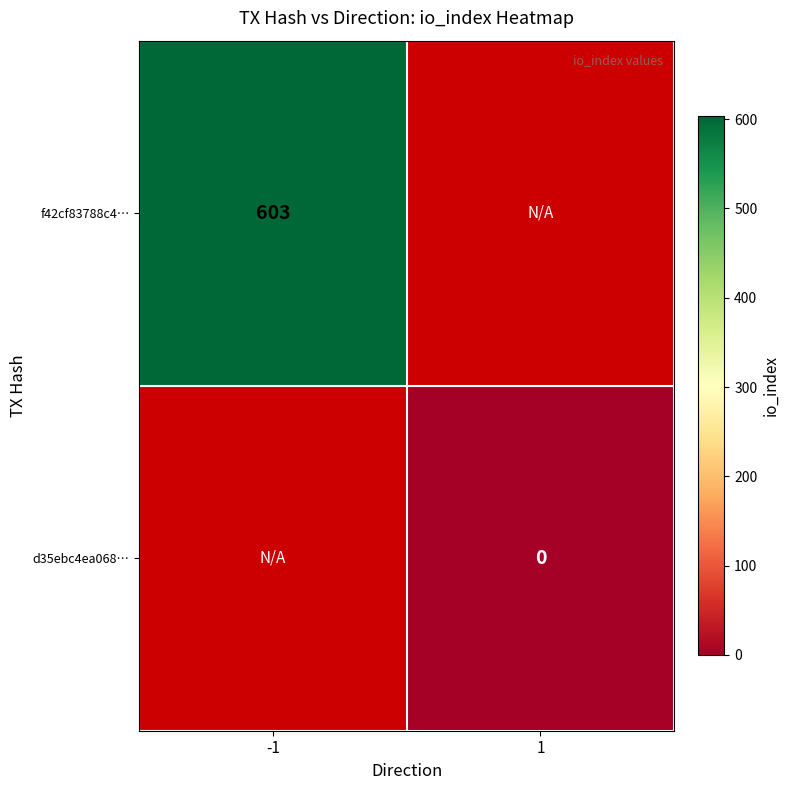

The value of f42cf83788c4… at -1 is 291. True or false?

False